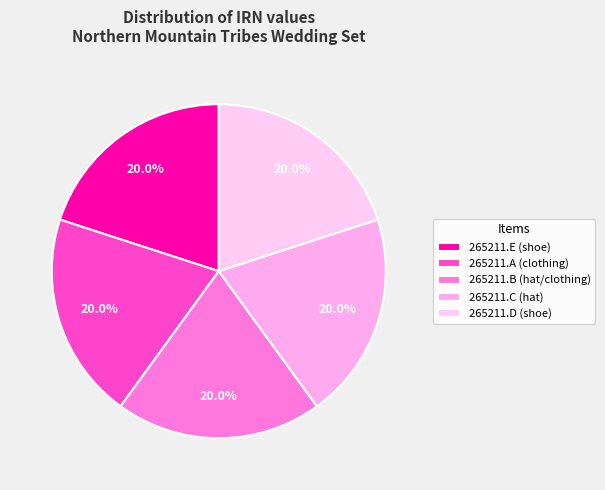

How many segments does this pie chart have?

5